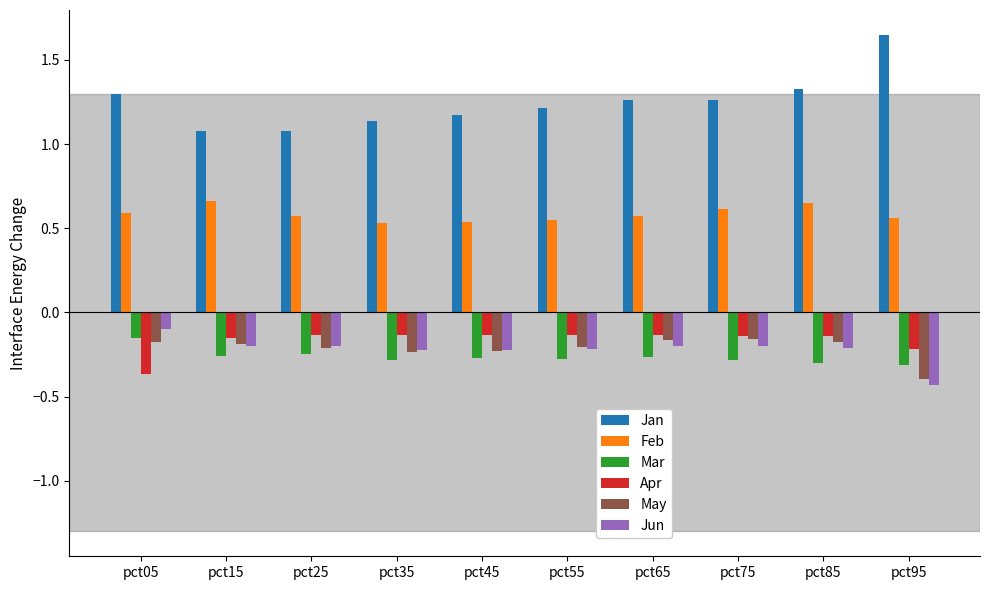

At which category does the chart reach its peak across all series?

pct95